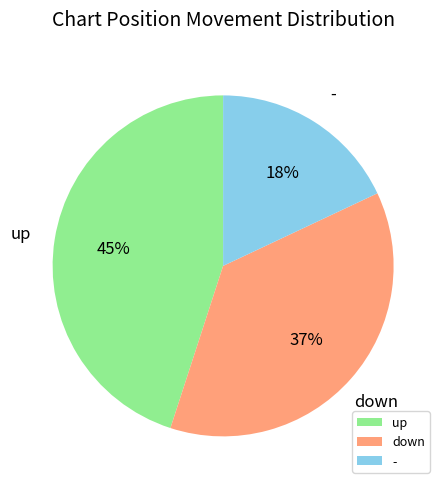

True or false: up accounts for 58% of the total.

False